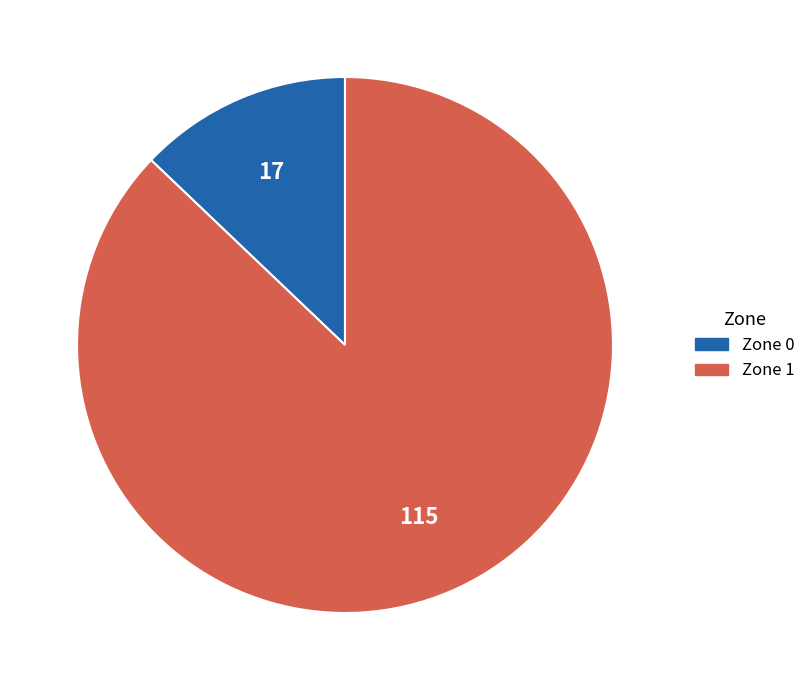

Which slice is the largest?

Zone 1